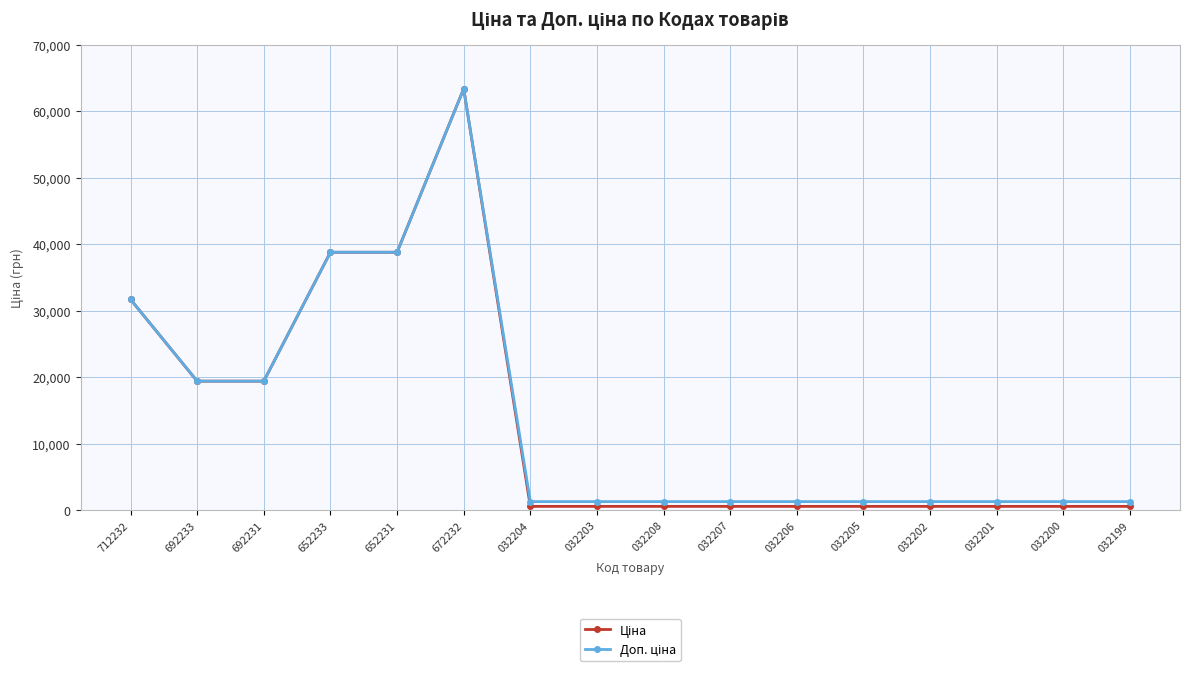

At which category does the chart reach its peak across all series?

672232